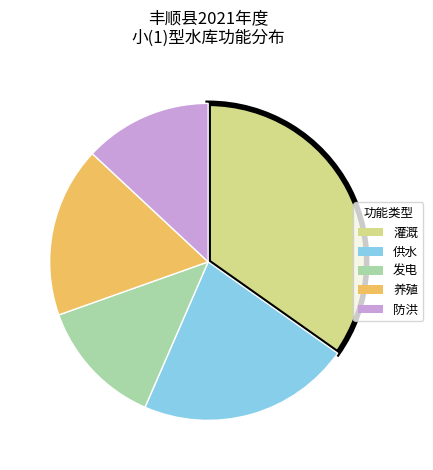

Is there a majority slice in this chart?

No